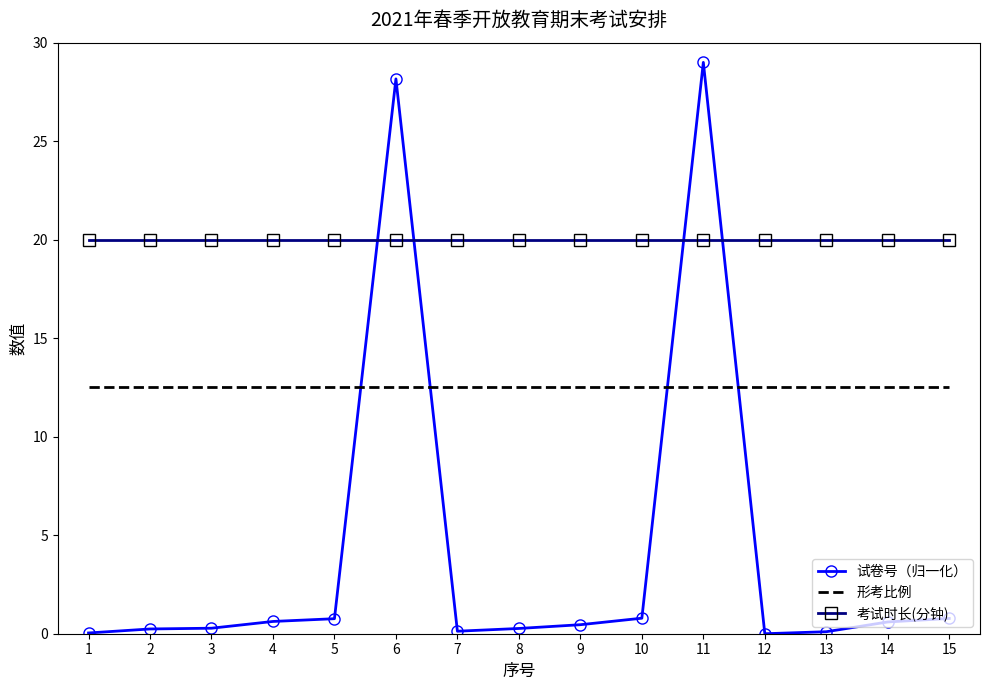

Rank the series by their average value, from lowest to highest.

试卷号（归一化）, 形考比例, 考试时长(分钟)